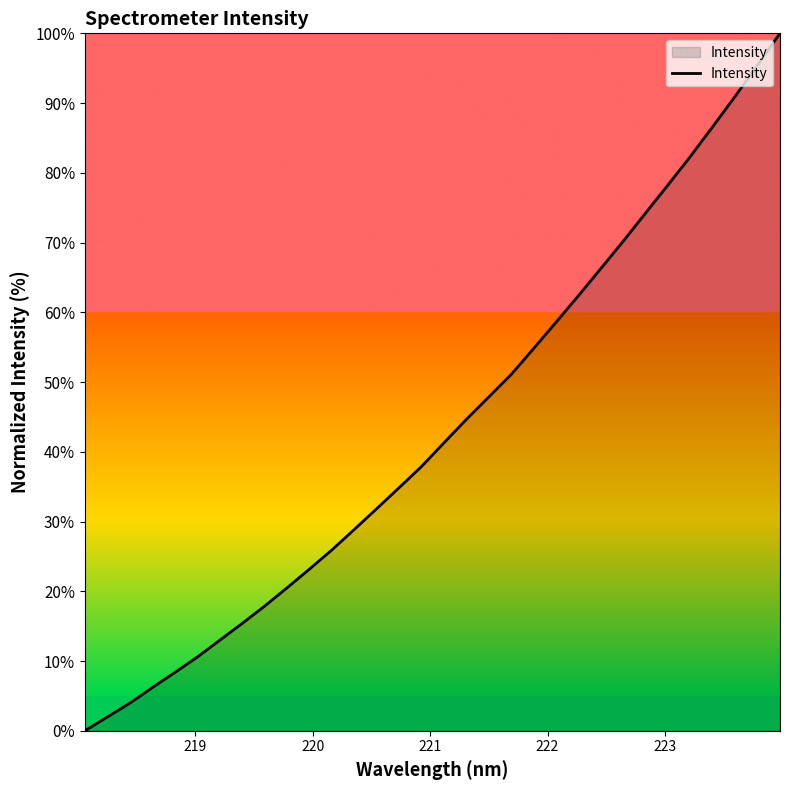

How many lines are shown in the chart?

1